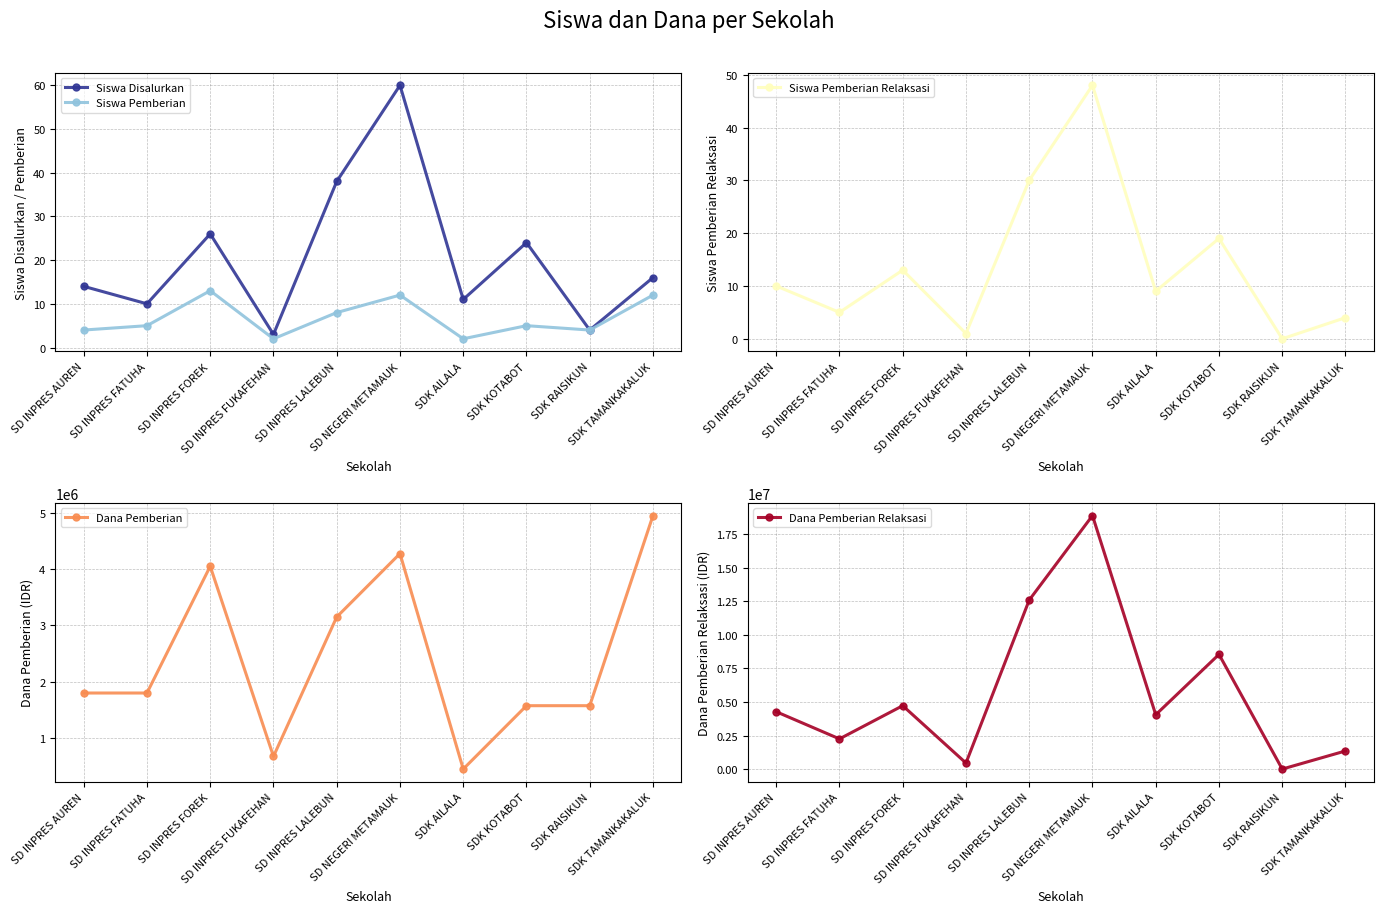

True or false: Dana Pemberian has a value of 4950000 at SDK TAMANKAKALUK.

True